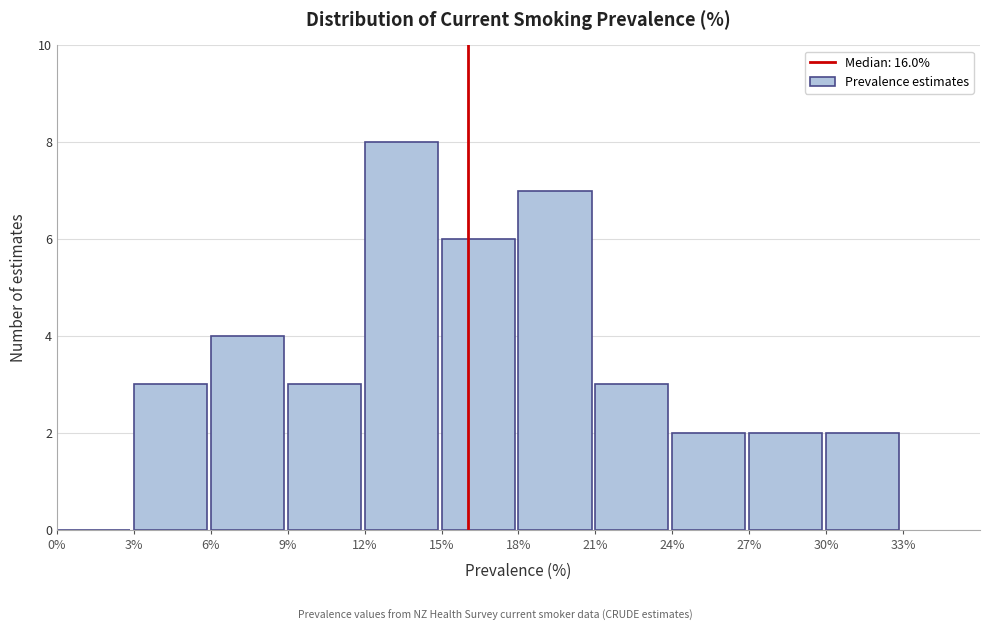

Reading left to right, transcribe this chart: for each bar, give the range it covers on the x-axis and its height. The values are not printed on the chart, so give them approximately, as read against the axis.

0% to 3%: 0
3% to 6%: 3
6% to 9%: 4
9% to 12%: 3
12% to 15%: 8
15% to 18%: 6
18% to 21%: 7
21% to 24%: 3
24% to 27%: 2
27% to 30%: 2
30% to 33%: 2